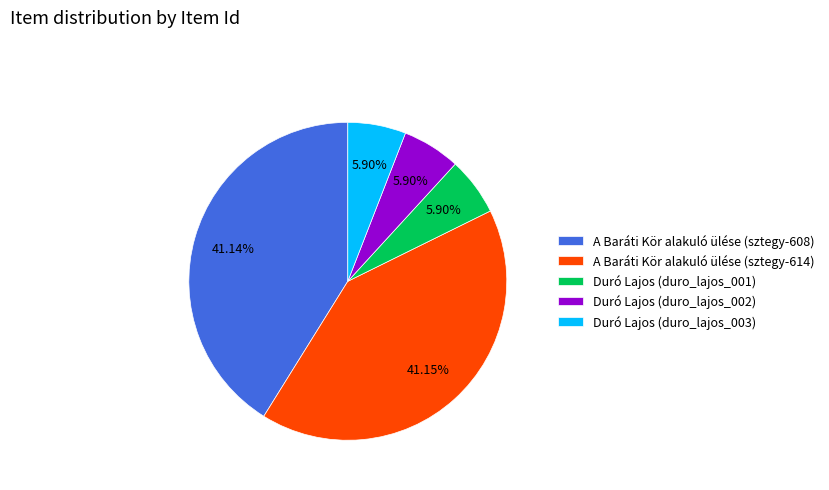

Does A Baráti Kör alakuló ülése (sztegy-614) account for over 50% of the chart?

No